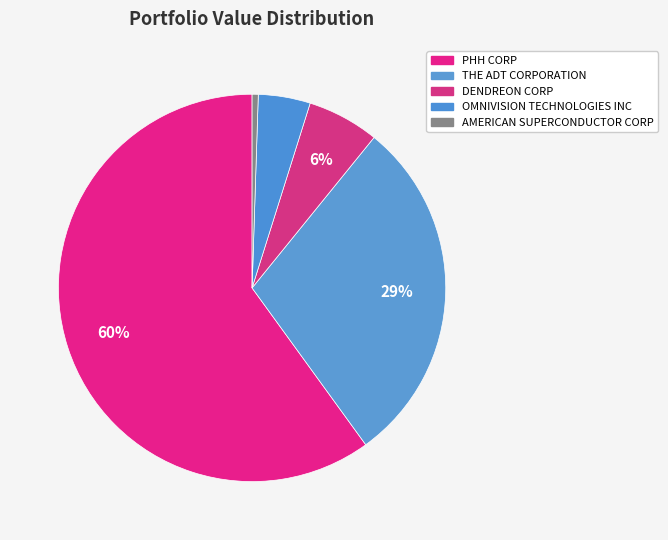

Which category accounts for the majority?

PHH CORP